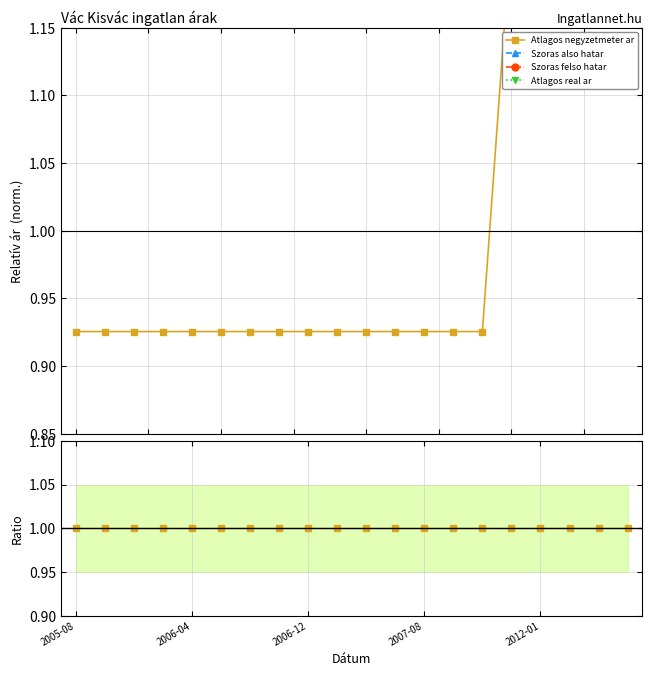

Rank the series by their maximum value, from lowest to highest.

Atlagos negyzetmeter ar, Szoras also hatar, Szoras felso hatar, Atlagos real ar